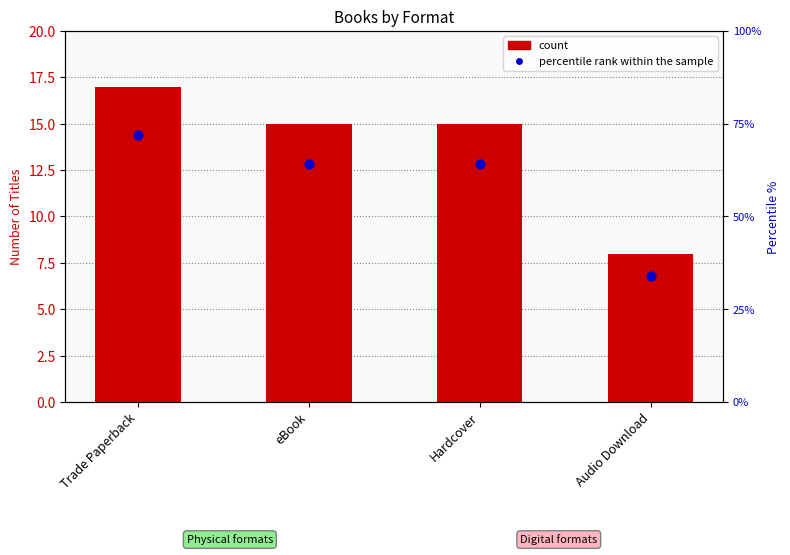

Which series has the largest total across all categories?

percentile rank within the sample